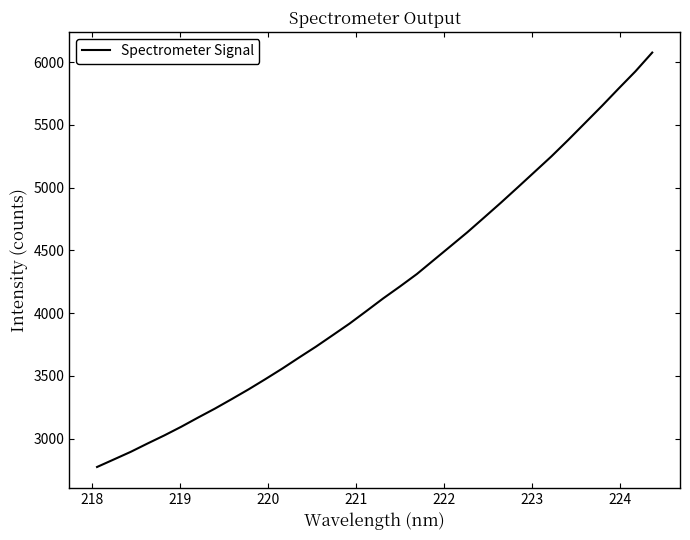

What is the difference between the maximum and minimum values?

3302.2